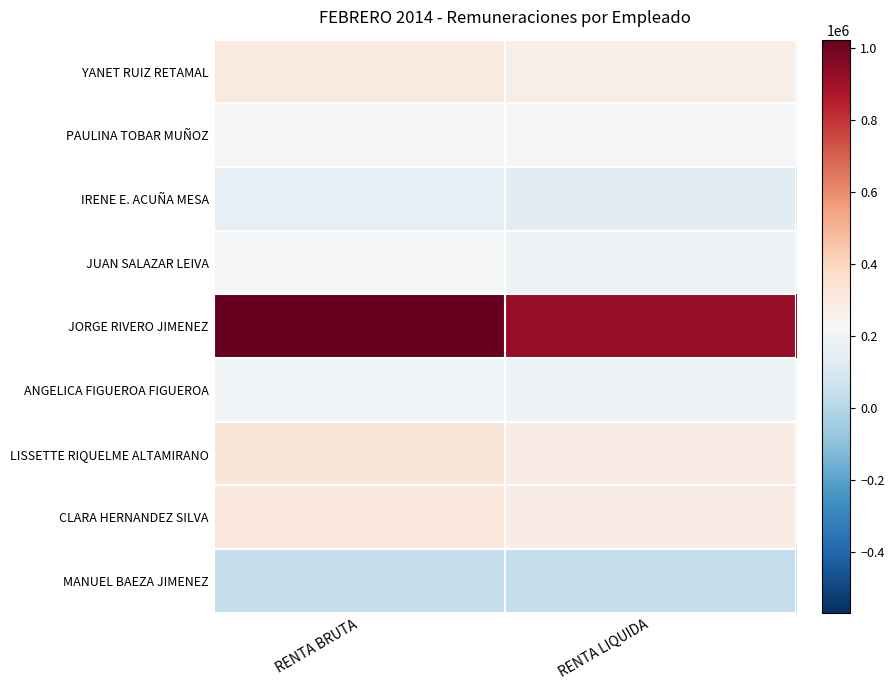

Reading left to right, list all the values displayed in this chart.

YANET RUIZ RETAMAL: RENTA BRUTA=304500	RENTA LIQUIDA=274050
PAULINA TOBAR MUÑOZ: RENTA BRUTA=240000	RENTA LIQUIDA=216000
IRENE E. ACUÑA MESA: RENTA BRUTA=160000	RENTA LIQUIDA=144000
JUAN SALAZAR LEIVA: RENTA BRUTA=209998	RENTA LIQUIDA=189998
JORGE RIVERO JIMENEZ: RENTA BRUTA=1023378	RENTA LIQUIDA=921040
ANGELICA FIGUEROA FIGUEROA: RENTA BRUTA=208000	RENTA LIQUIDA=187200
LISSETTE RIQUELME ALTAMIRANO: RENTA BRUTA=321898	RENTA LIQUIDA=289708
CLARA HERNANDEZ SILVA: RENTA BRUTA=320000	RENTA LIQUIDA=288000
MANUEL BAEZA JIMENEZ: RENTA BRUTA=40000	RENTA LIQUIDA=36000